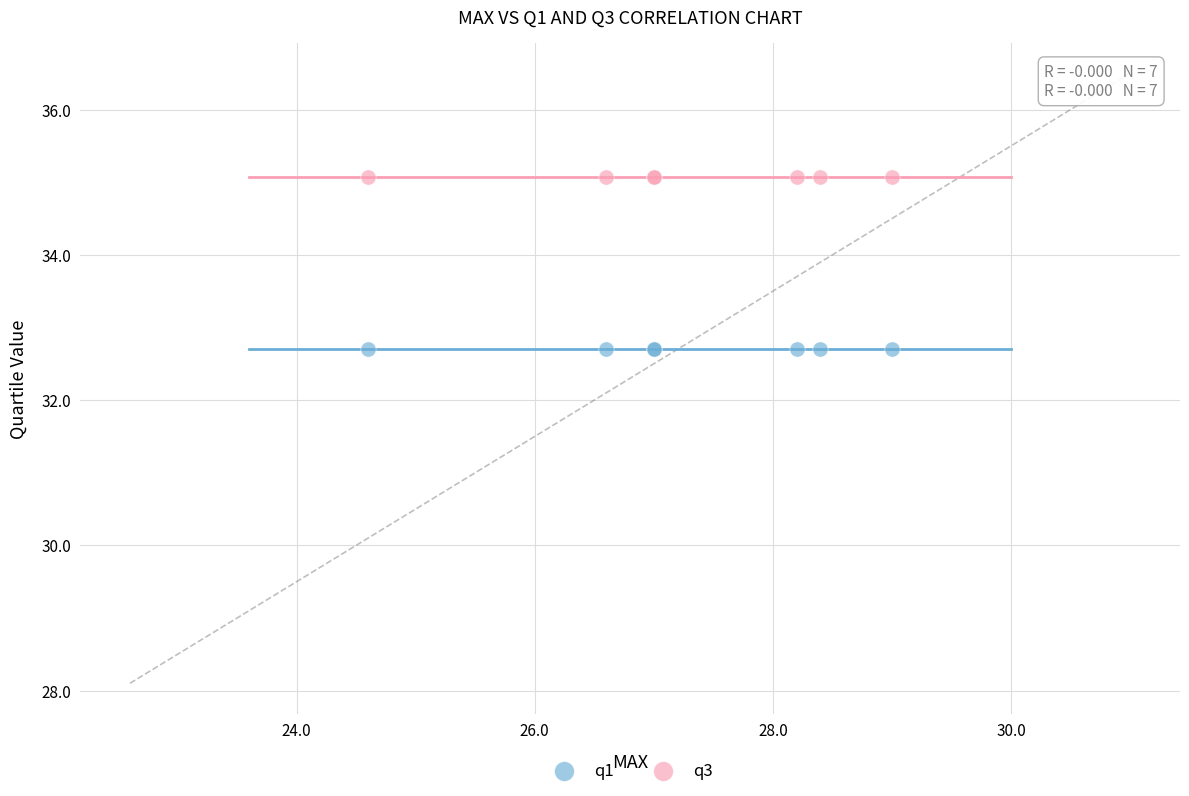

Which series reaches the minimum Y coordinate?

q1